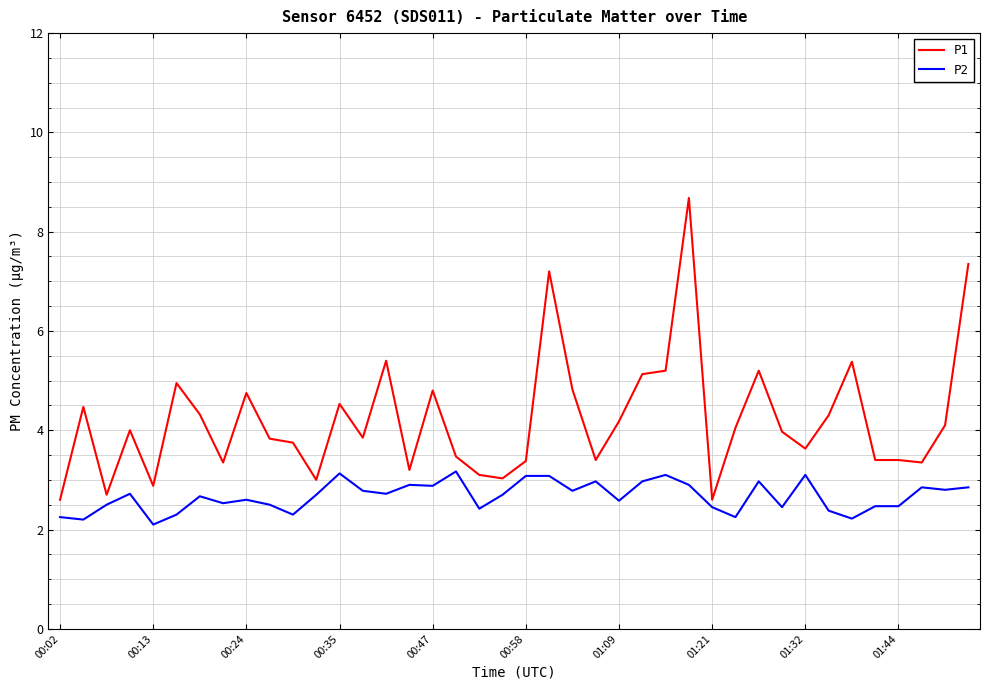

Which series has the widest spread of values?

P1